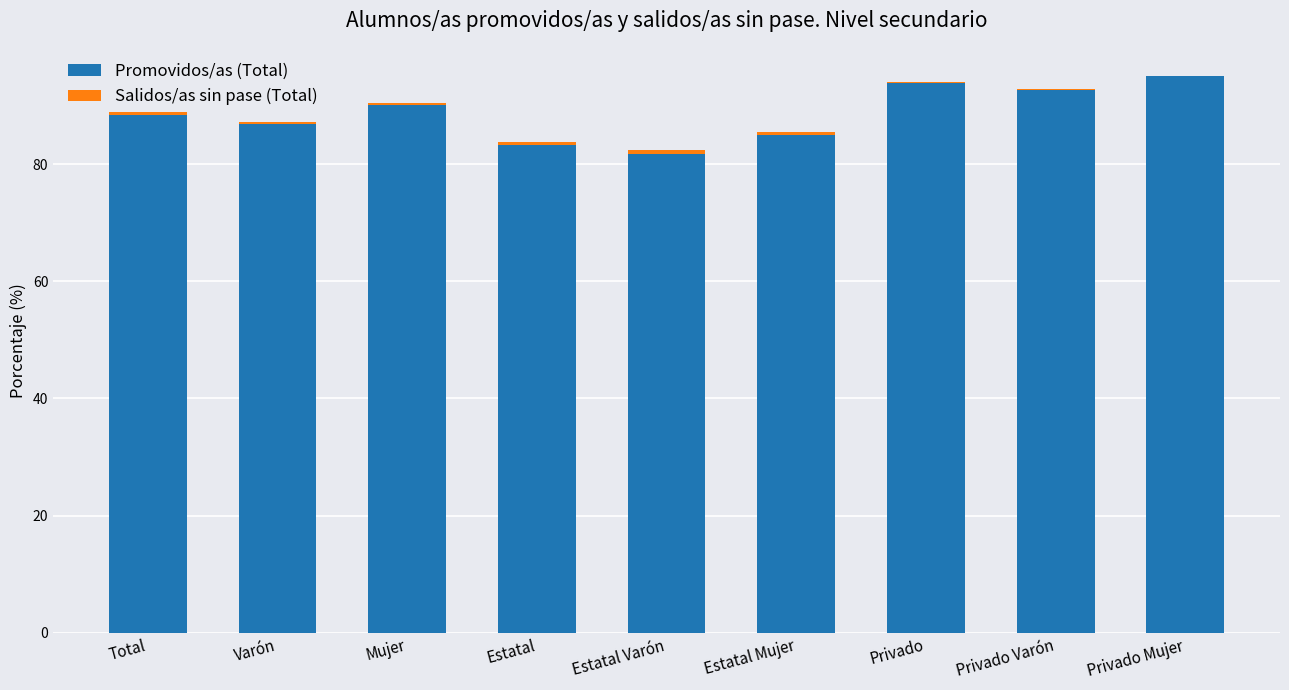

The Promovidos/as (Total) series shows 95.0 at Privado Mujer. True or false?

True